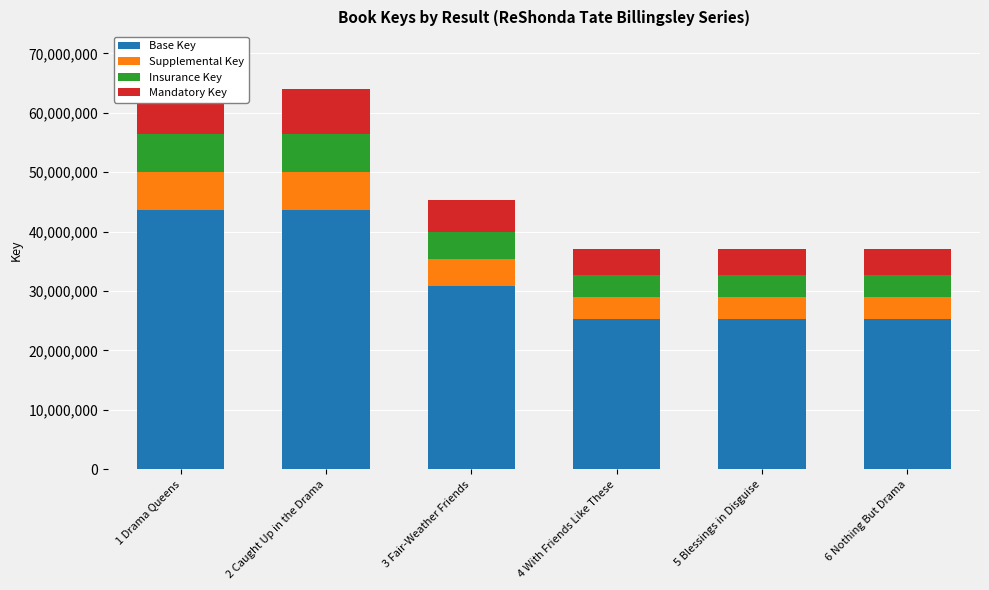

What is the minimum value for Base Key?

25237546.5